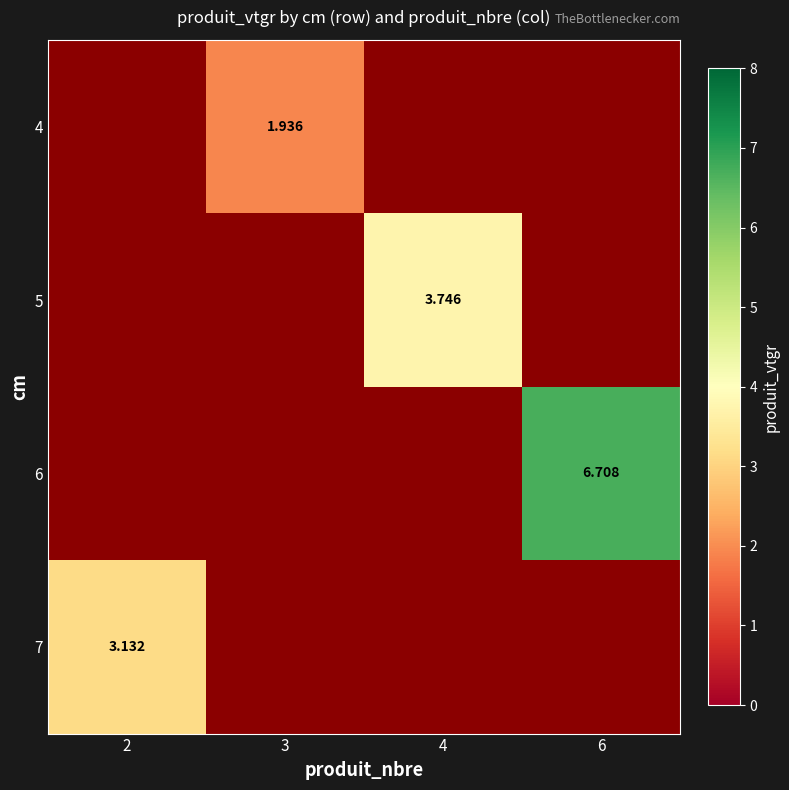

List the labels in order of 6 value, smallest first.

2, 3, 4, 6